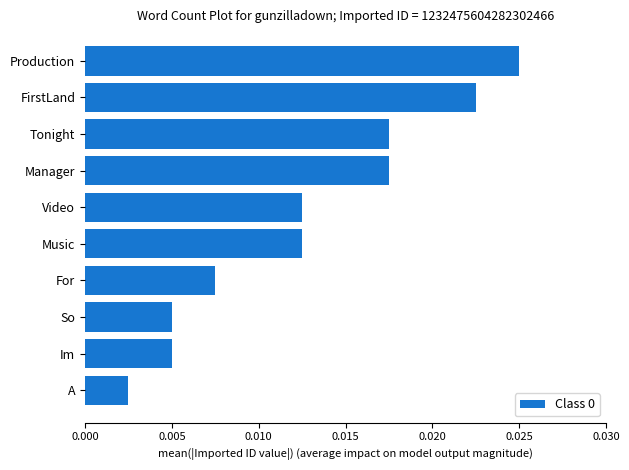

Which has a higher value, Manager or A?

Manager